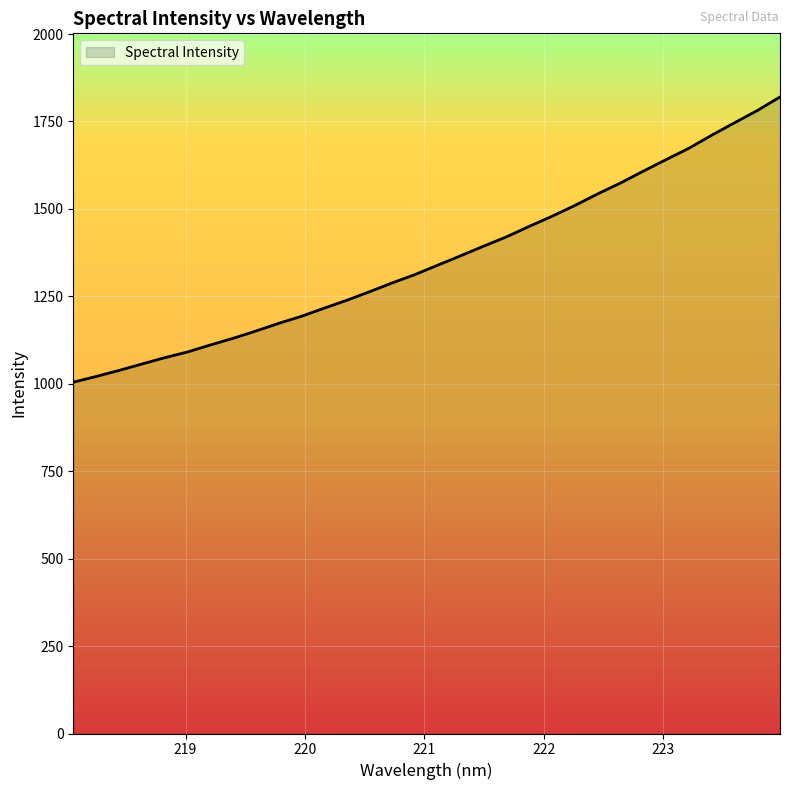

What is the average value?

1356.9